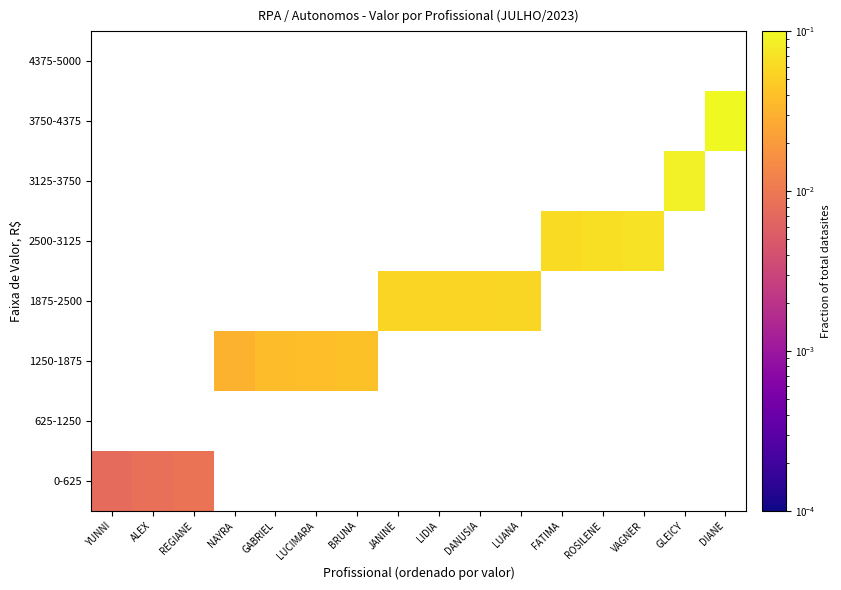

How many categories are shown in the chart?

16